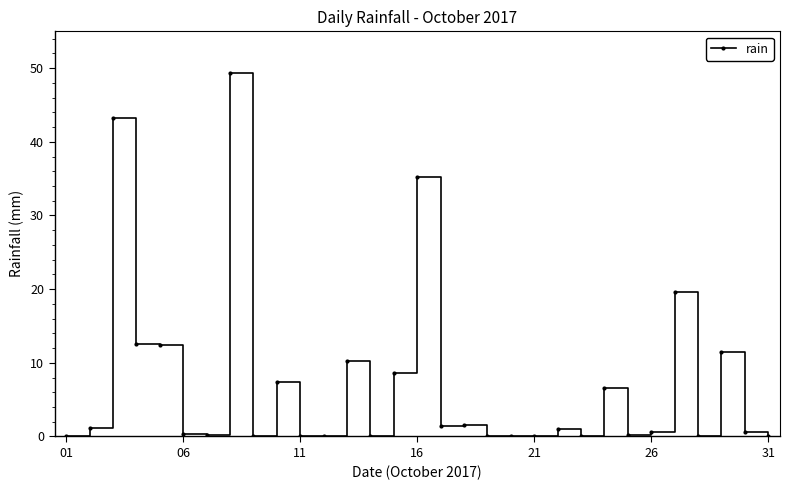

What is the maximum value shown in the chart?

49.4